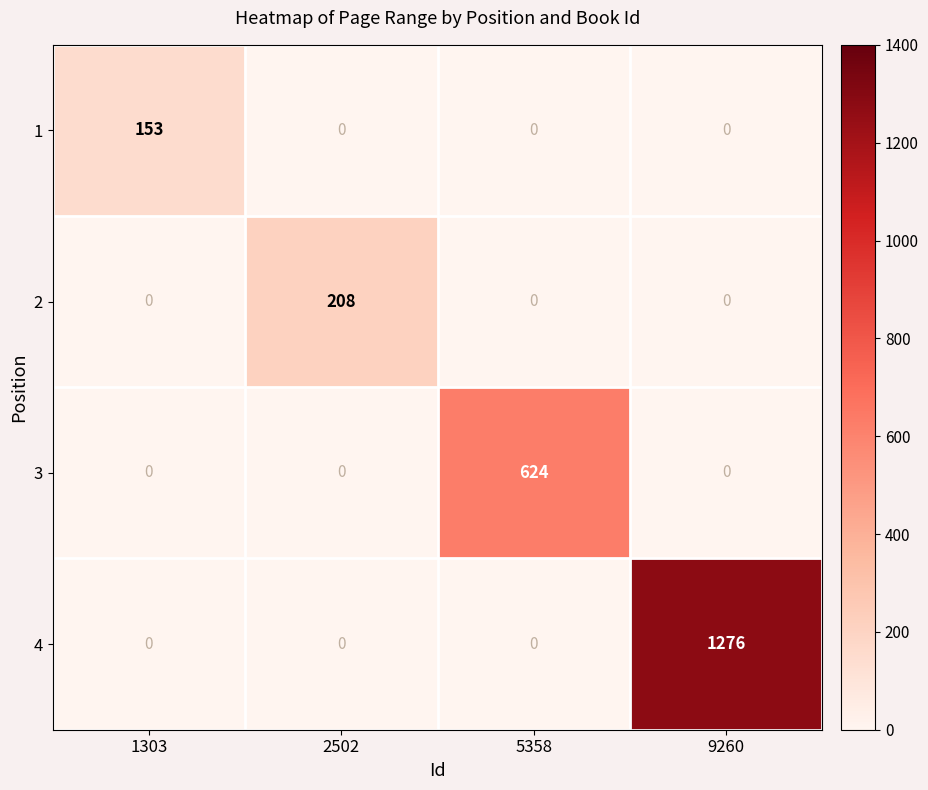

Rank the series by their maximum value, from lowest to highest.

1, 2, 3, 4